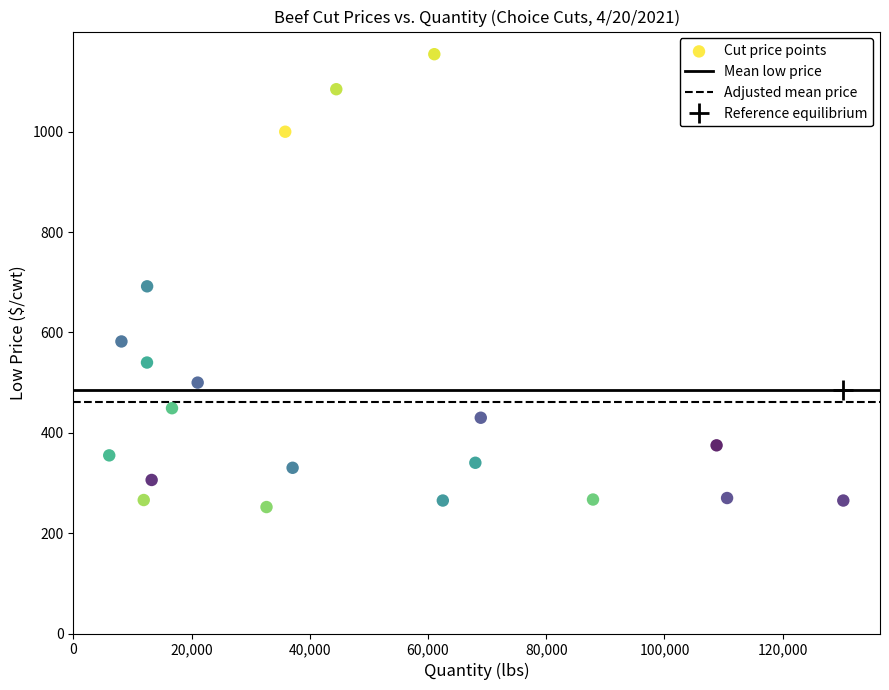

What is the range of Y values (max minus min)?

902.5